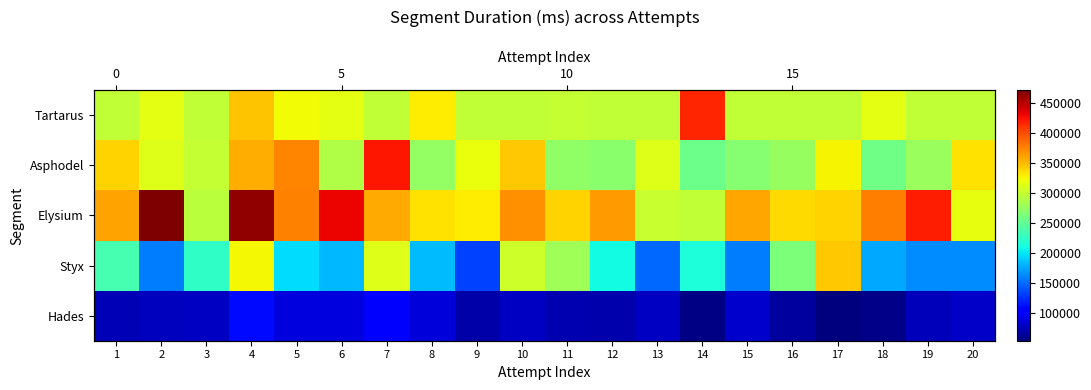

Is the value of Hades at 20 greater than the value of Tartarus at 19?

No